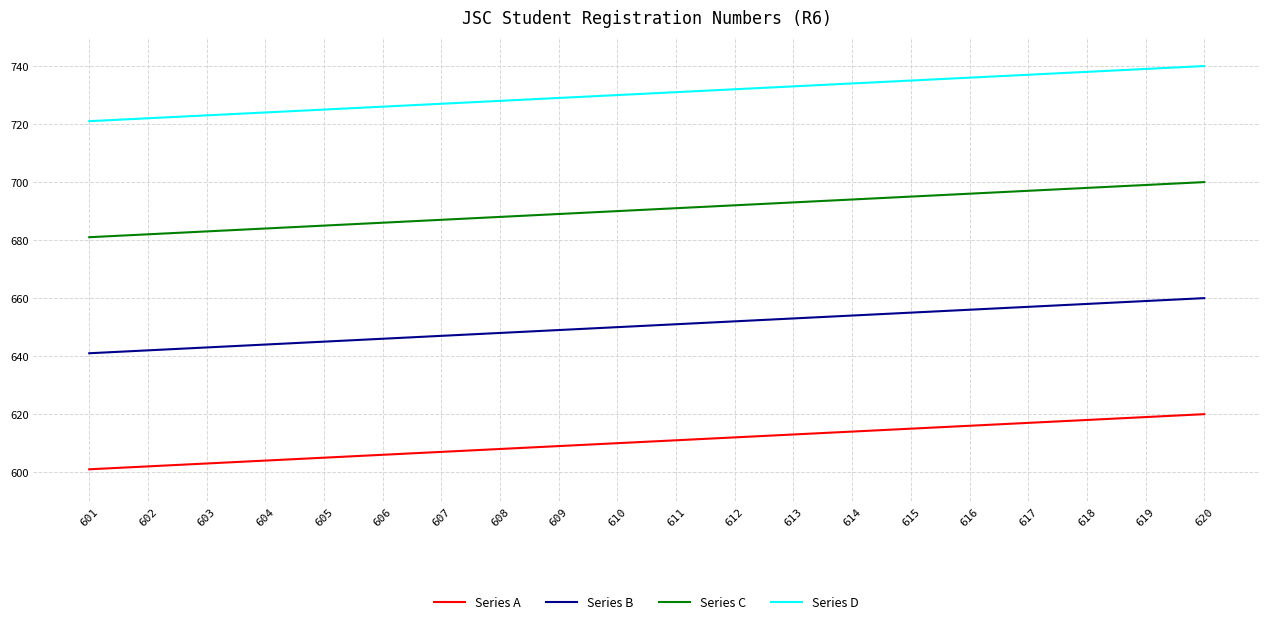

Reading left to right, extract all data points from this chart.

Series A: 601	602	603	604	605	606	607	608	609	610	611	612	613	614	615	616	617	618	619	620
Series B: 641	642	643	644	645	646	647	648	649	650	651	652	653	654	655	656	657	658	659	660
Series C: 681	682	683	684	685	686	687	688	689	690	691	692	693	694	695	696	697	698	699	700
Series D: 721	722	723	724	725	726	727	728	729	730	731	732	733	734	735	736	737	738	739	740